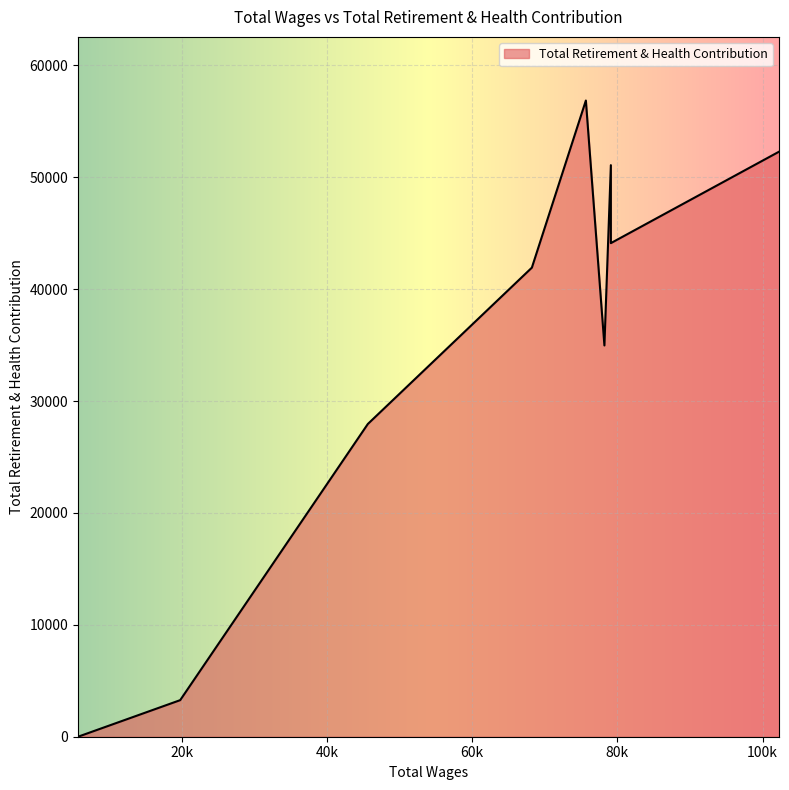

Read the value at 19806.0, to the nearest 100.

3300